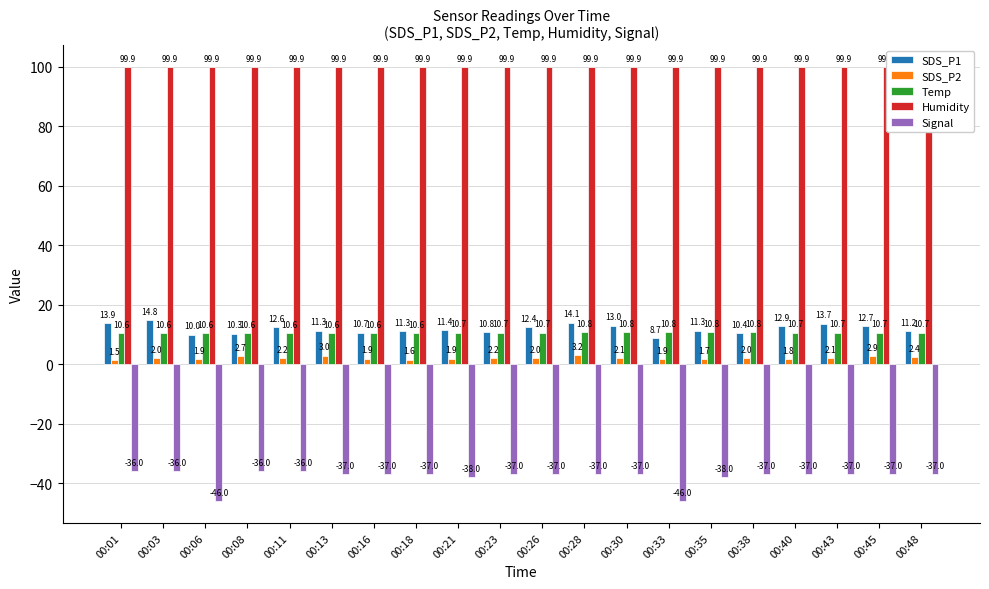

What are all the series names shown in the legend?

SDS_P1, SDS_P2, Temp, Humidity, Signal